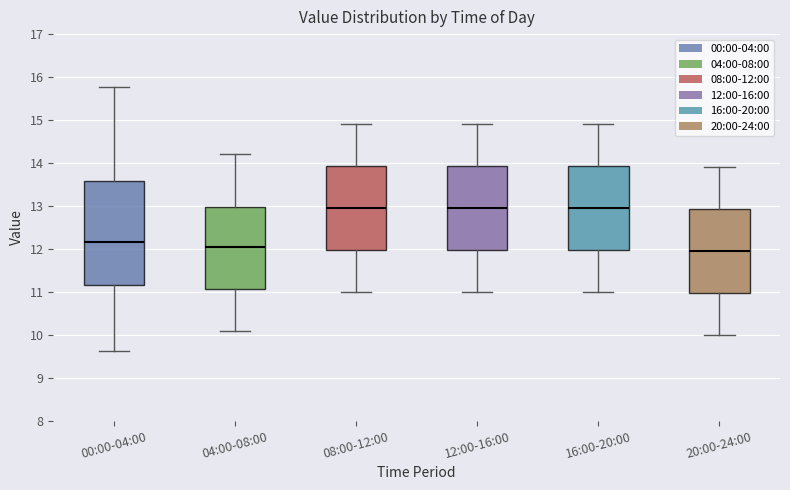

Where is the lower edge of the box for 16:00-20:00 on the y-axis? The values are not printed on the chart, so give them approximately, as read against the axis.

12.0